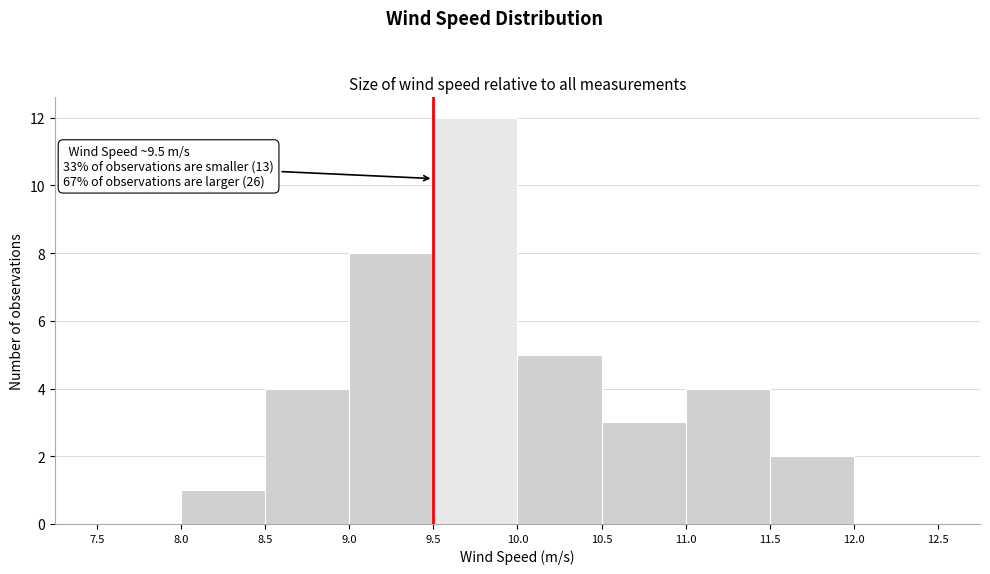

Over which range of the x-axis is the bar tallest?

9.5 to 10.0